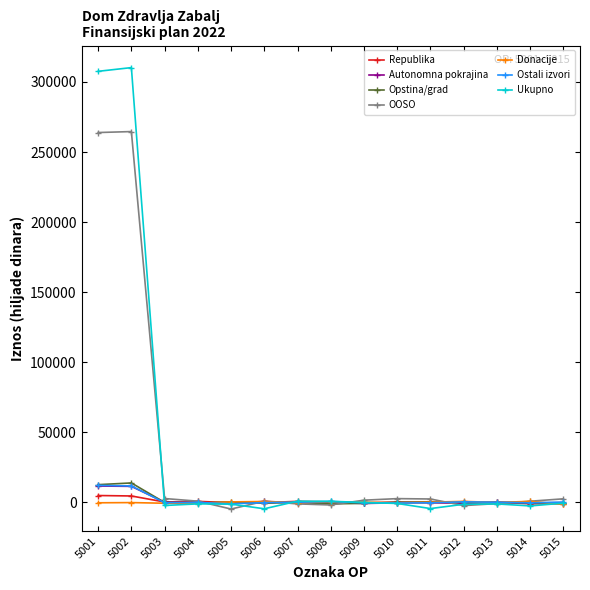

True or false: Ostali izvori has more than 0 interior local peaks.

True